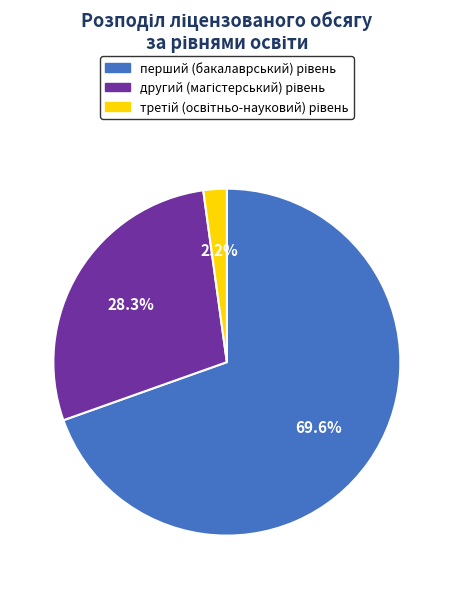

Does any single category account for the majority?

Yes